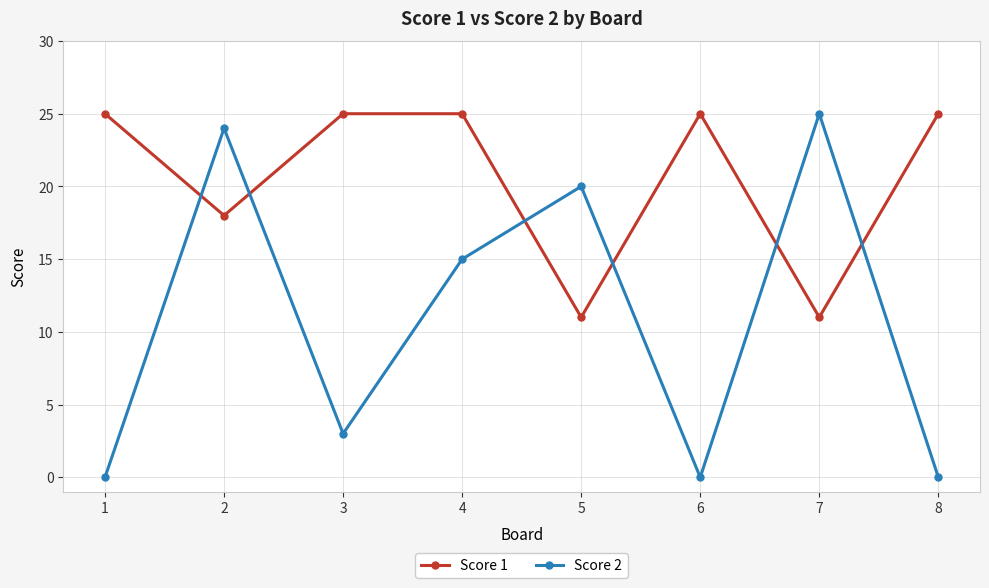

At how many categories does at least one series exceed 12?

8